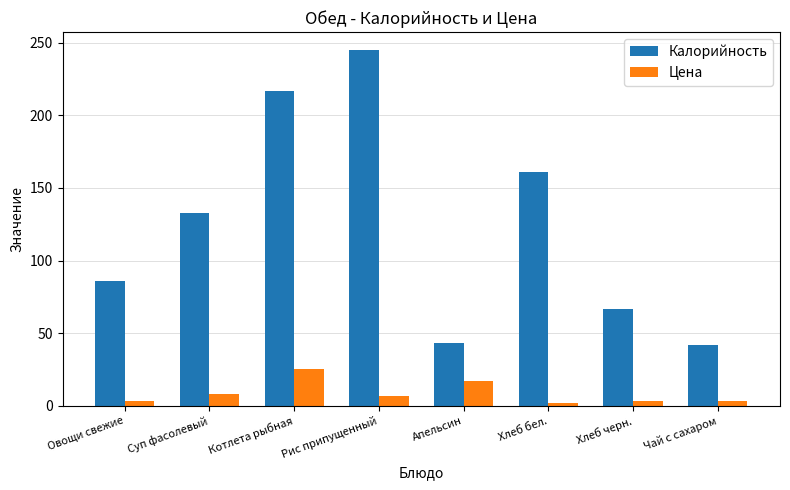

Count the number of data series in this chart.

2